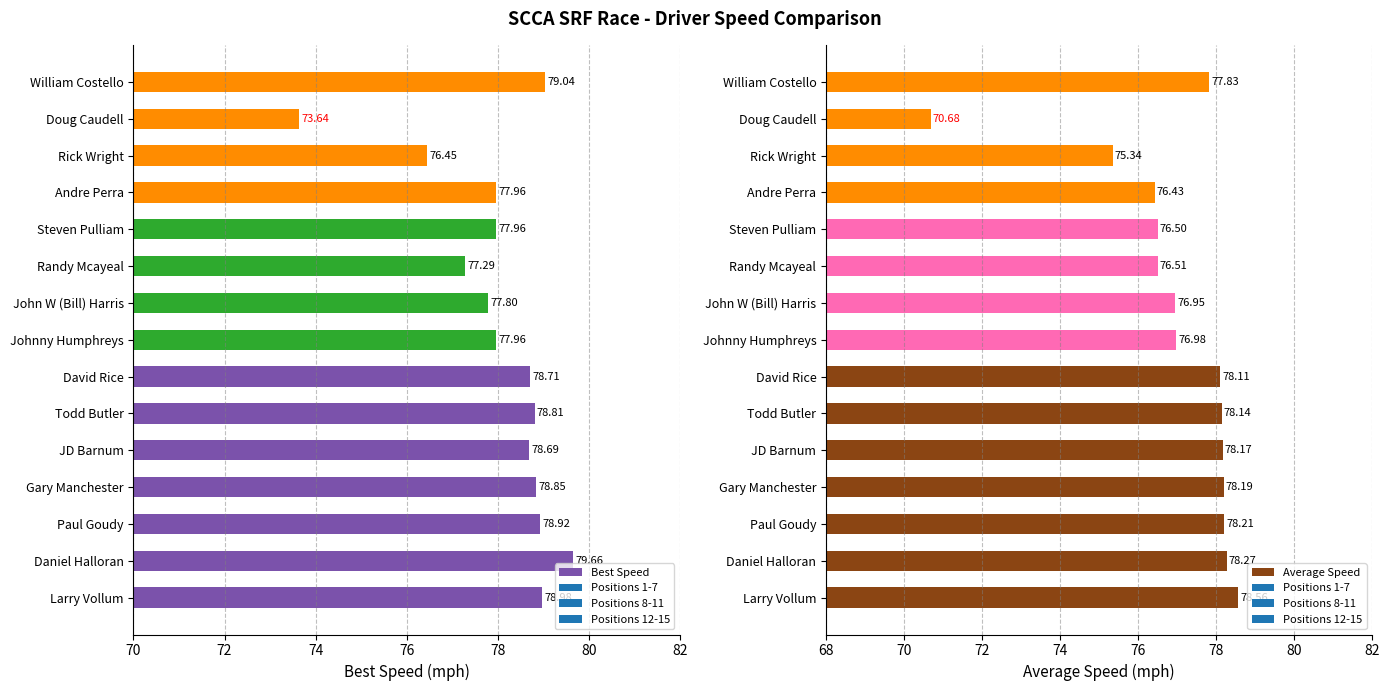

What are all the series names shown in the legend?

Best Speed, Average Speed